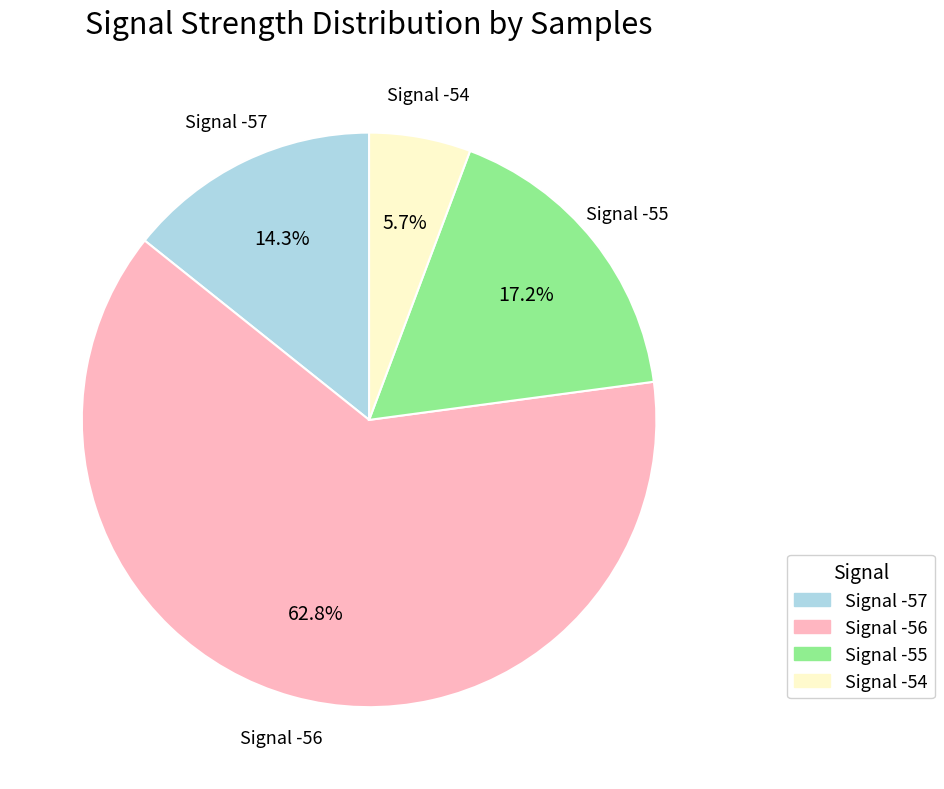

What is the smallest slice in the pie chart?

Signal -54